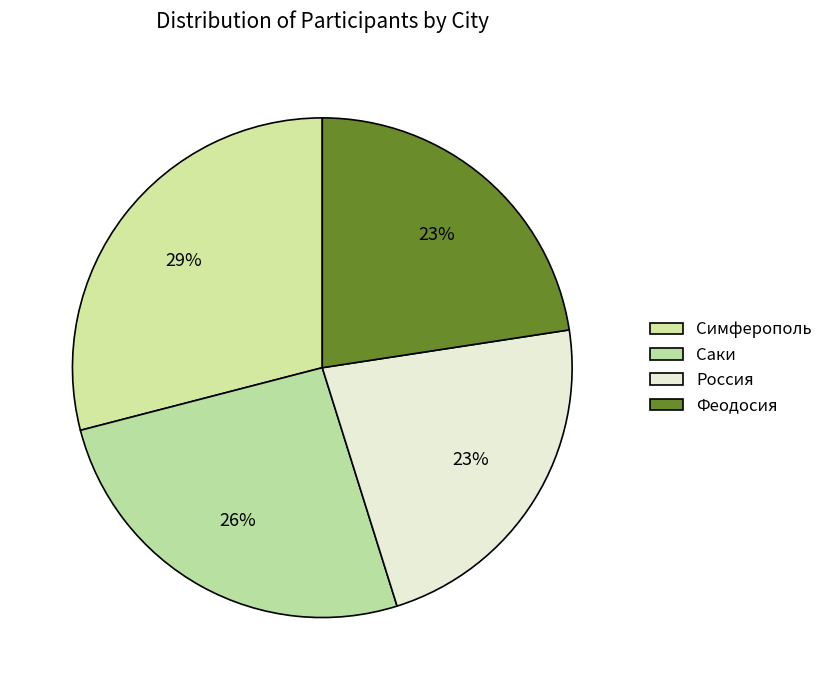

Does any single category account for the majority?

No